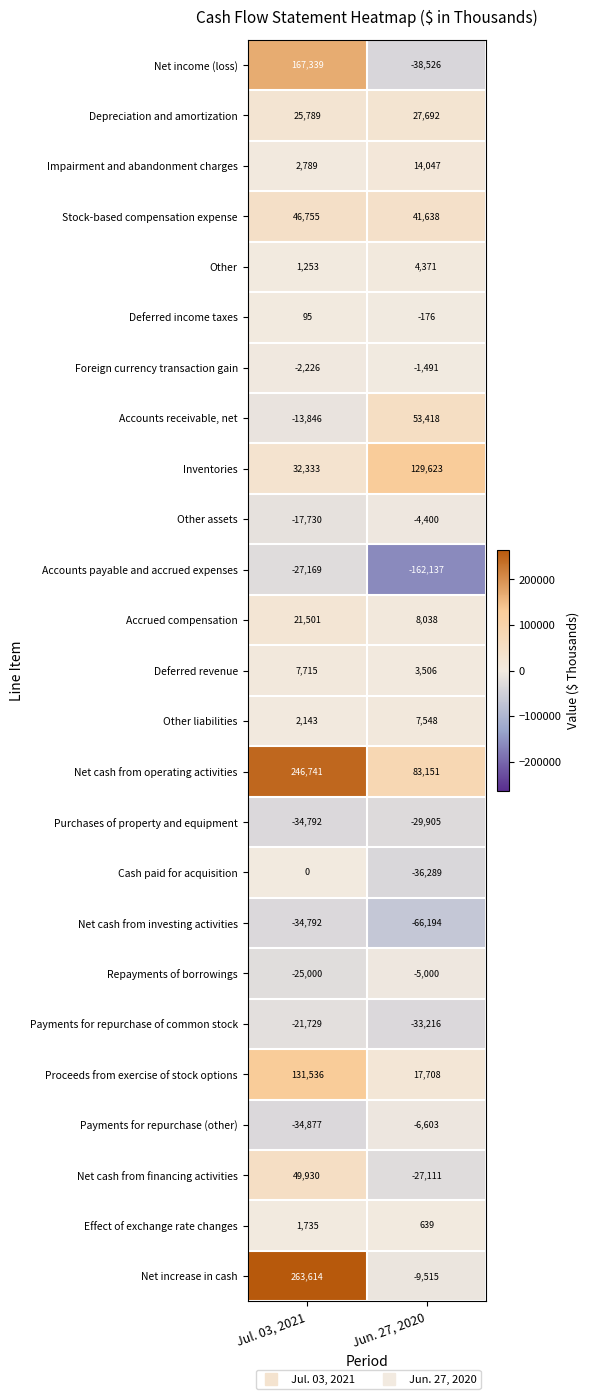

Which series changed the most between Jul. 03, 2021 and Jun. 27, 2020?

Net increase in cash